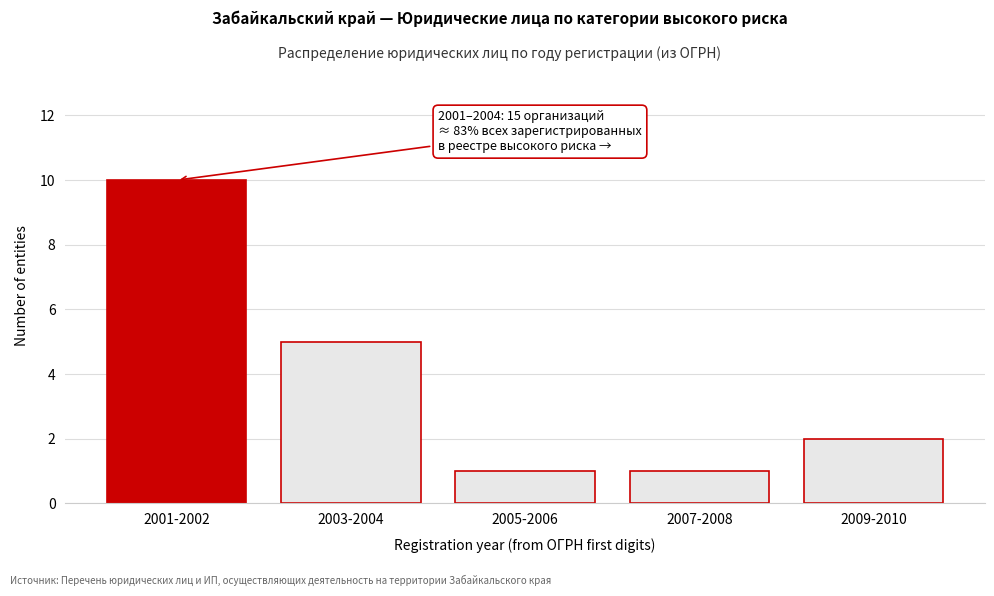

Reading left to right, extract all data points from this chart.

2001-2002=10	2003-2004=5	2005-2006=1	2007-2008=1	2009-2010=2